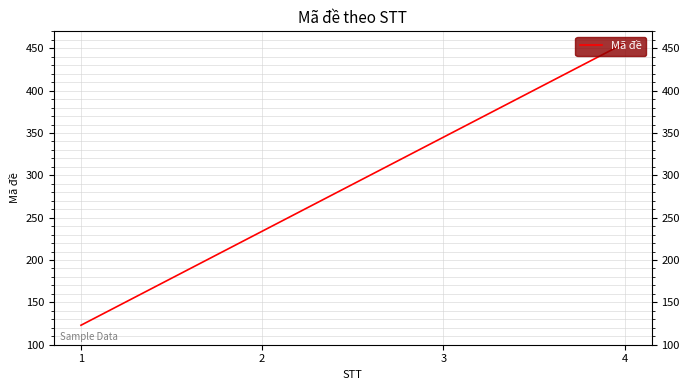

What is the smallest value displayed?

123